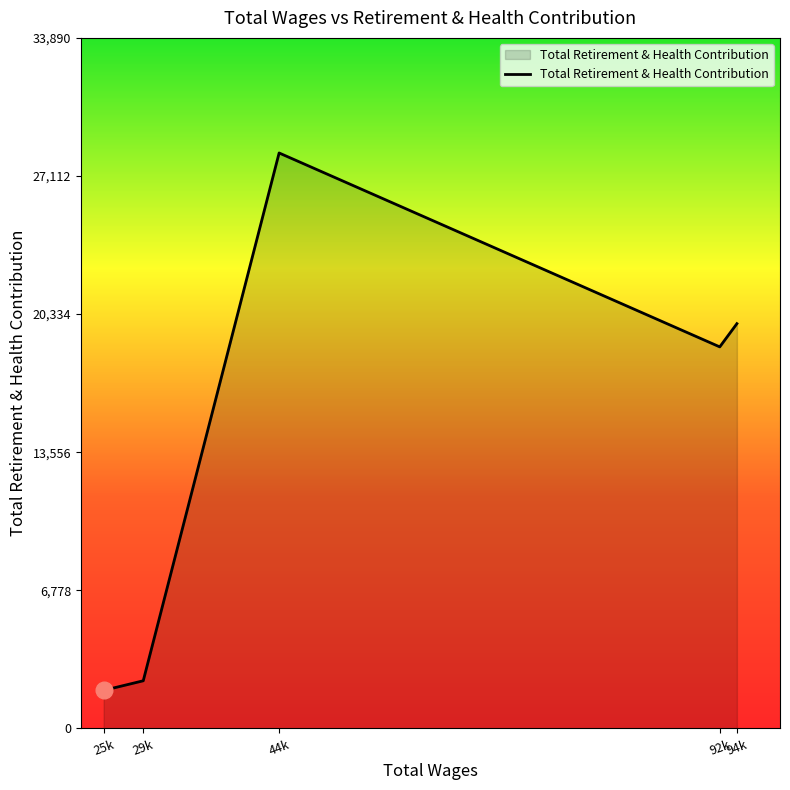

What is the difference between the maximum and second lowest values?

25906